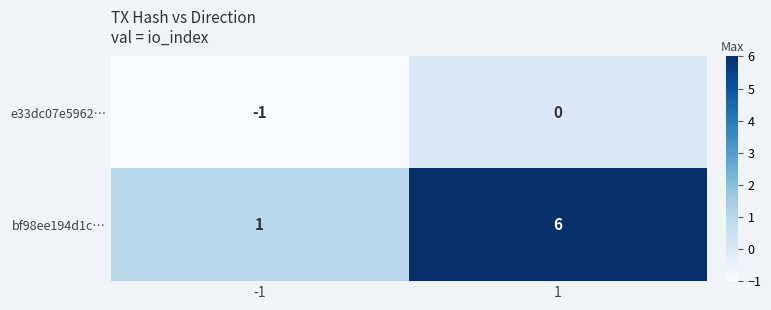

Which series has the widest spread of values?

bf98ee194d1c…